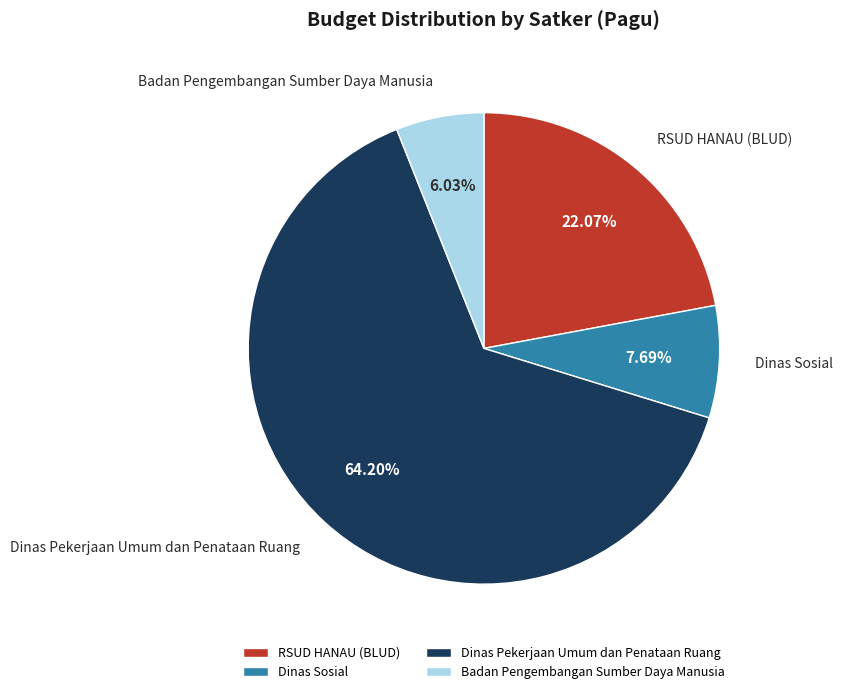

Between Dinas Pekerjaan Umum dan Penataan Ruang and RSUD HANAU (BLUD), which is larger?

Dinas Pekerjaan Umum dan Penataan Ruang